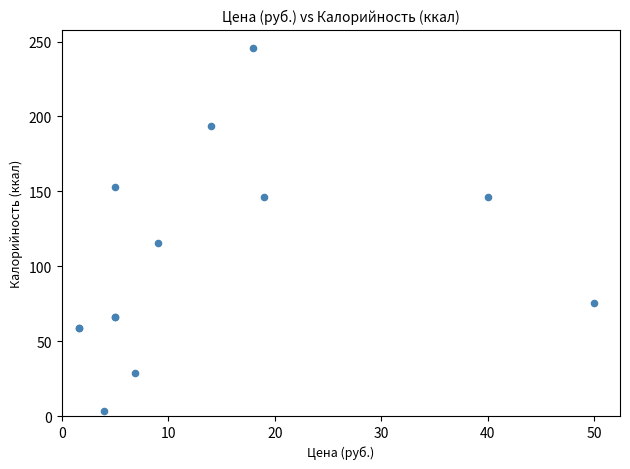

What Y value in the scatter plot is closest to 124?

115.9